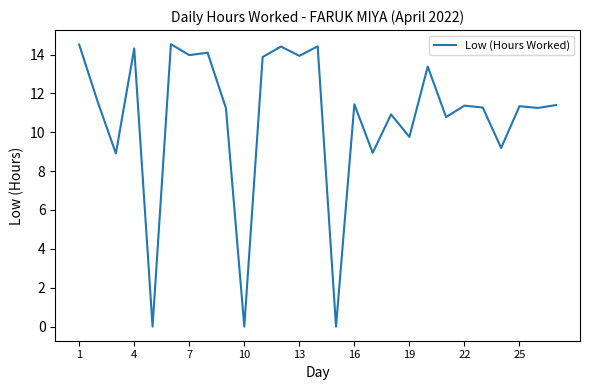

What is the maximum value shown in the chart?

14.5